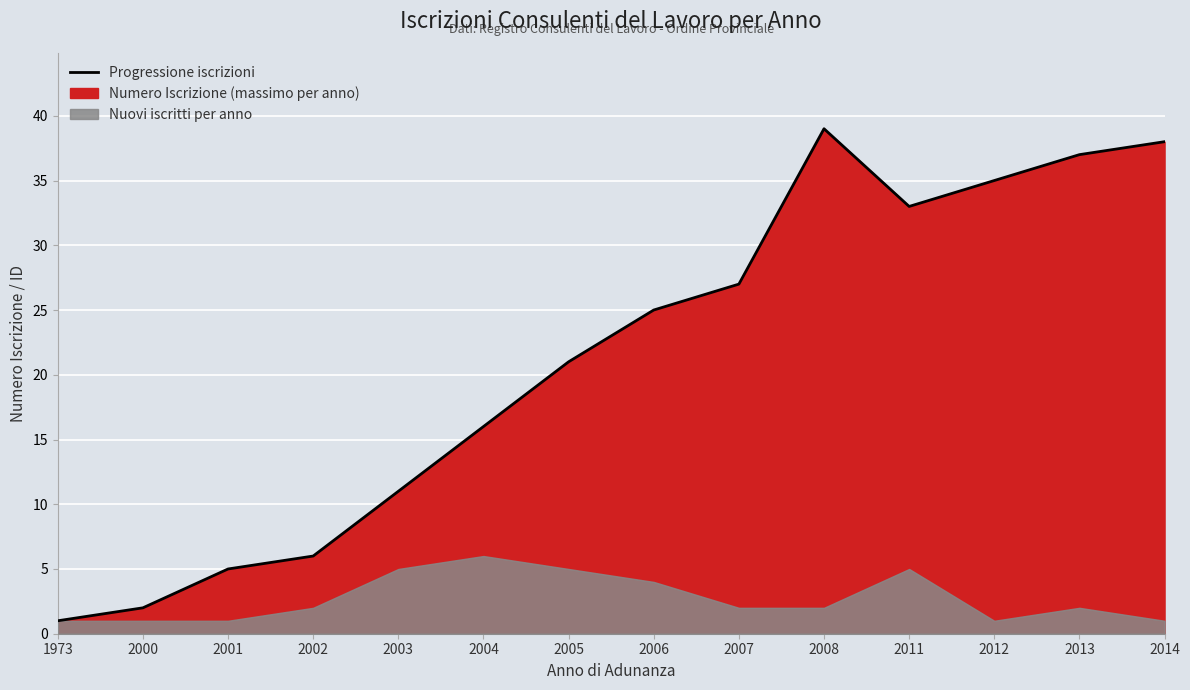

How many interior local peaks (higher than both neighbors) does the data have?

1